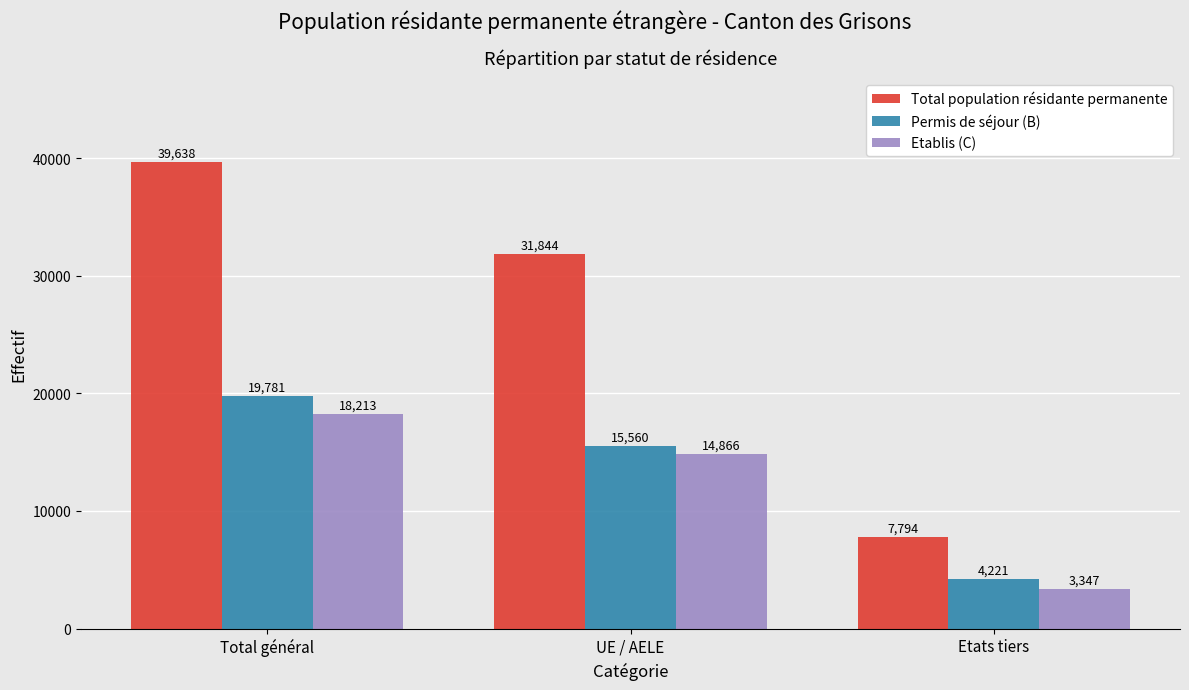

At how many categories does at least one series exceed 34168?

1